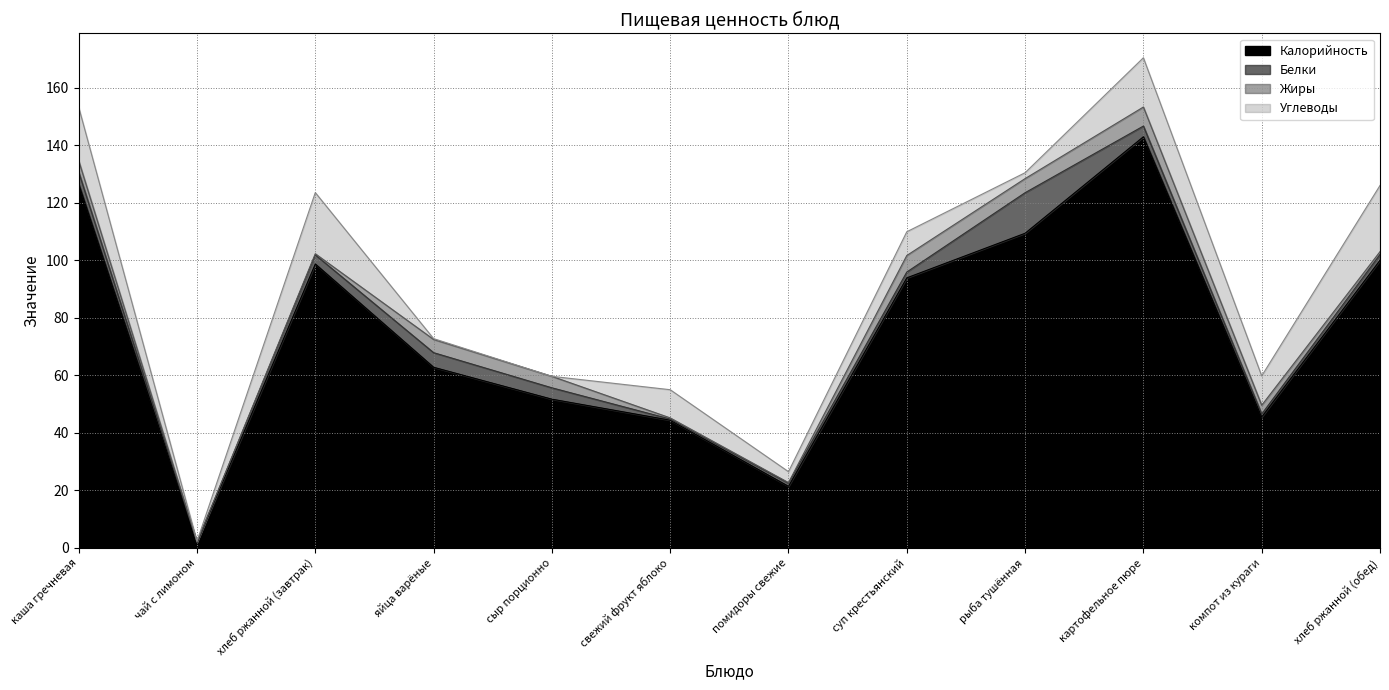

At which label is Белки closest to 7?

яйца варёные